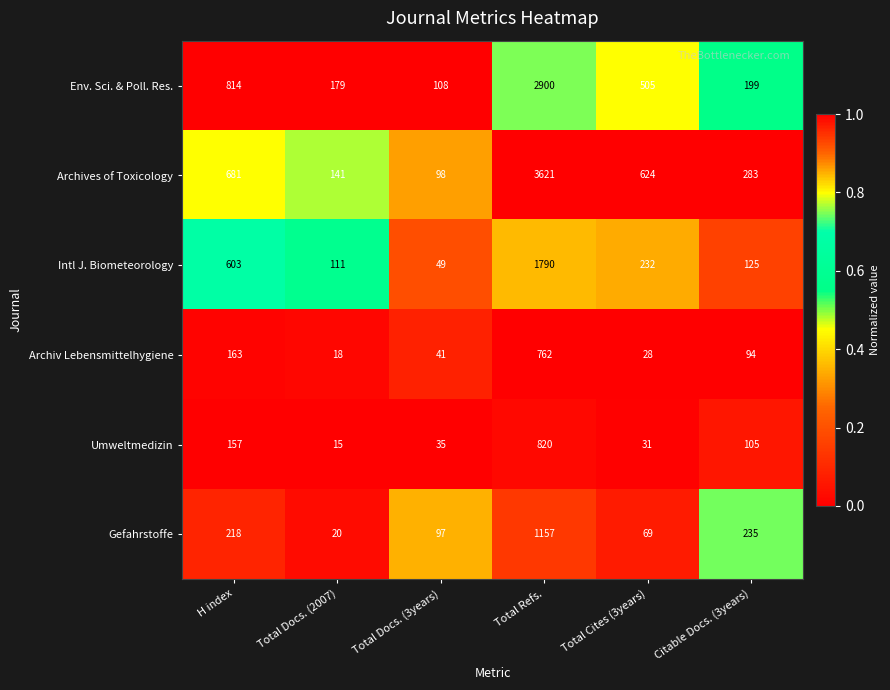

True or false: Env. Sci. & Poll. Res. has a value of 505 at Total Cites (3years).

True